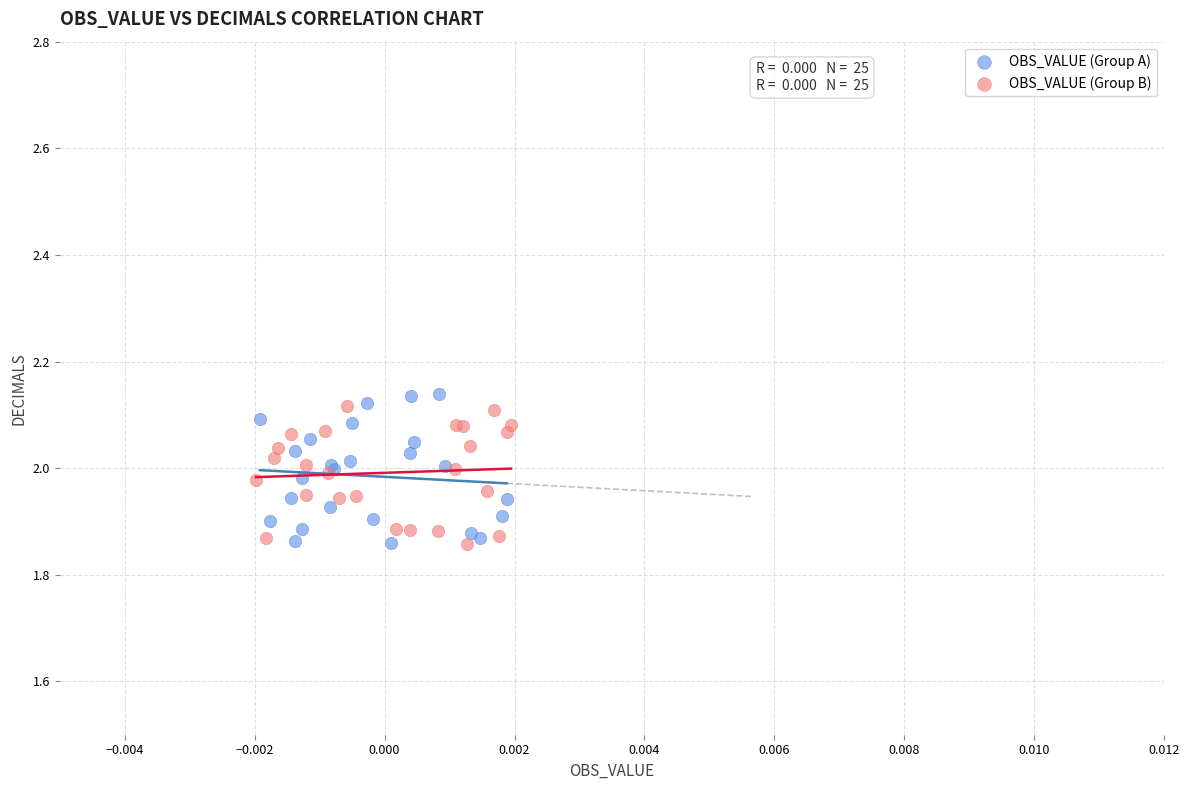

What are all the series names shown in the legend?

OBS_VALUE (Group A), OBS_VALUE (Group B)